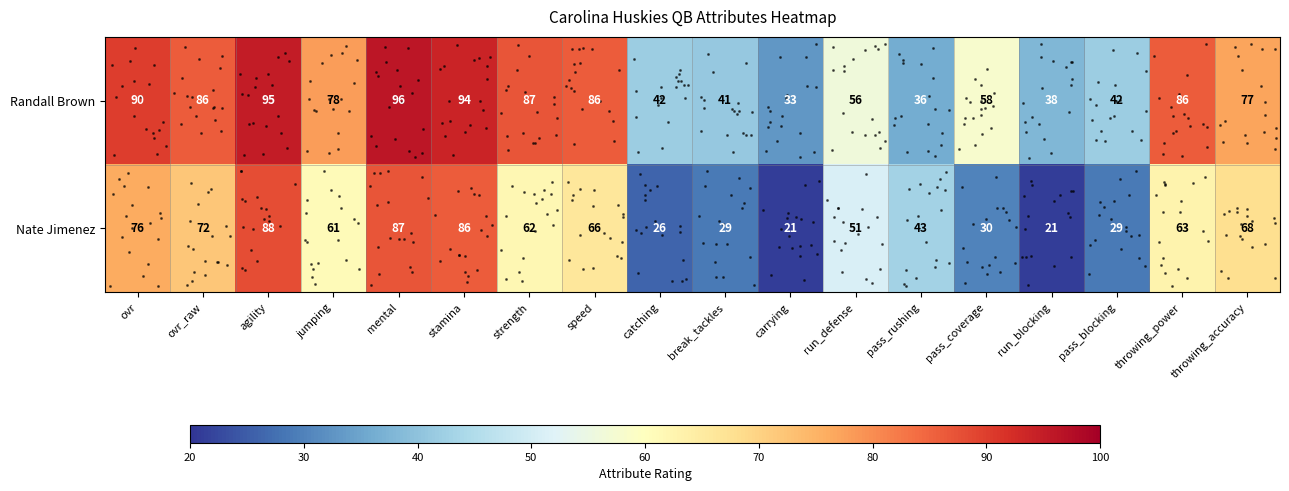

Which series has the widest spread of values?

Nate Jimenez